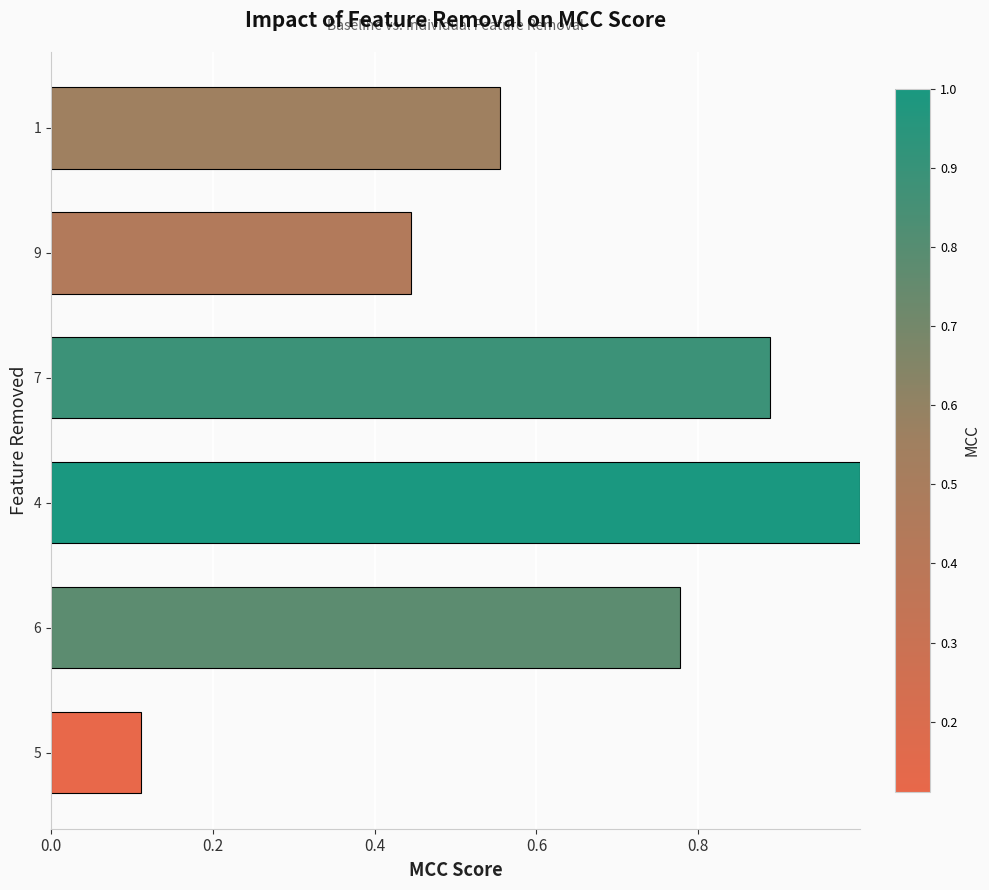

The value at 6 is 1.0. True or false?

False